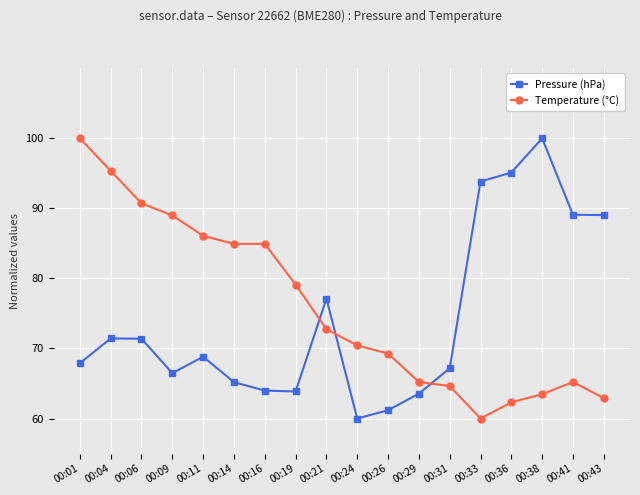

At how many categories does at least one series exceed 78?

13